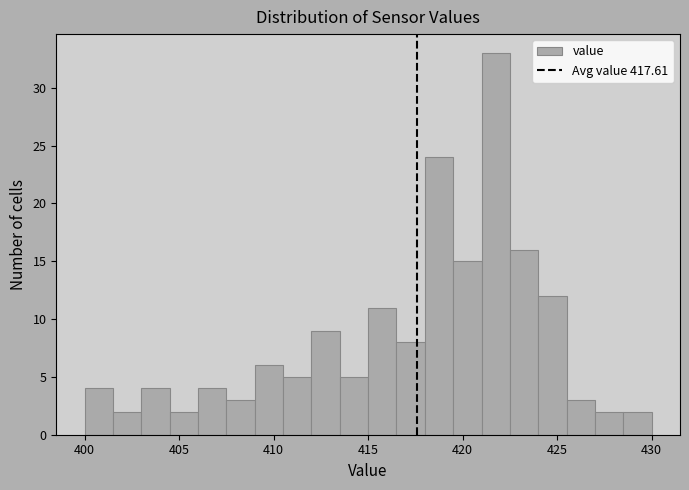

Around what value on the x-axis is the tallest bar? Give the approximate position of its centre, as read against the axis.

422.0